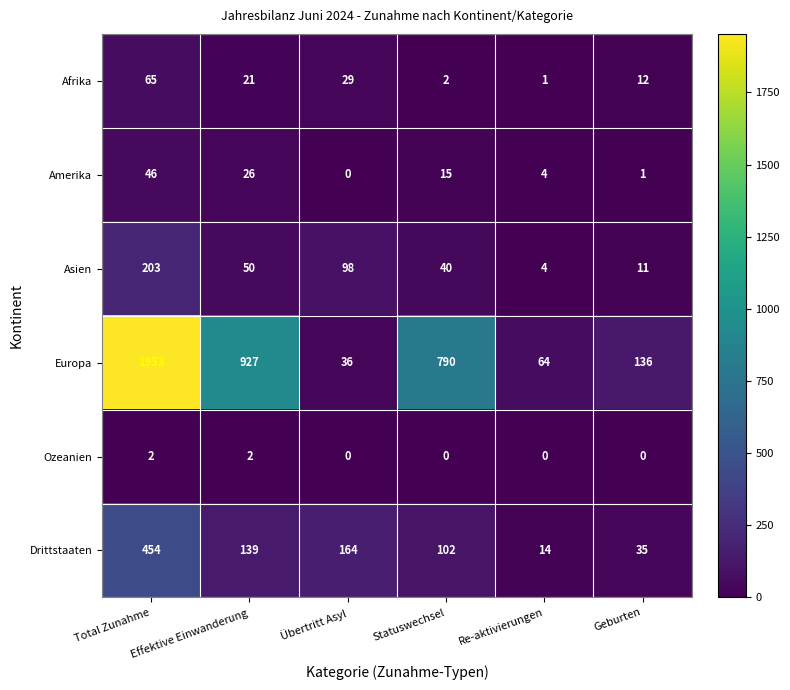

Which series has the largest total across all categories?

Europa